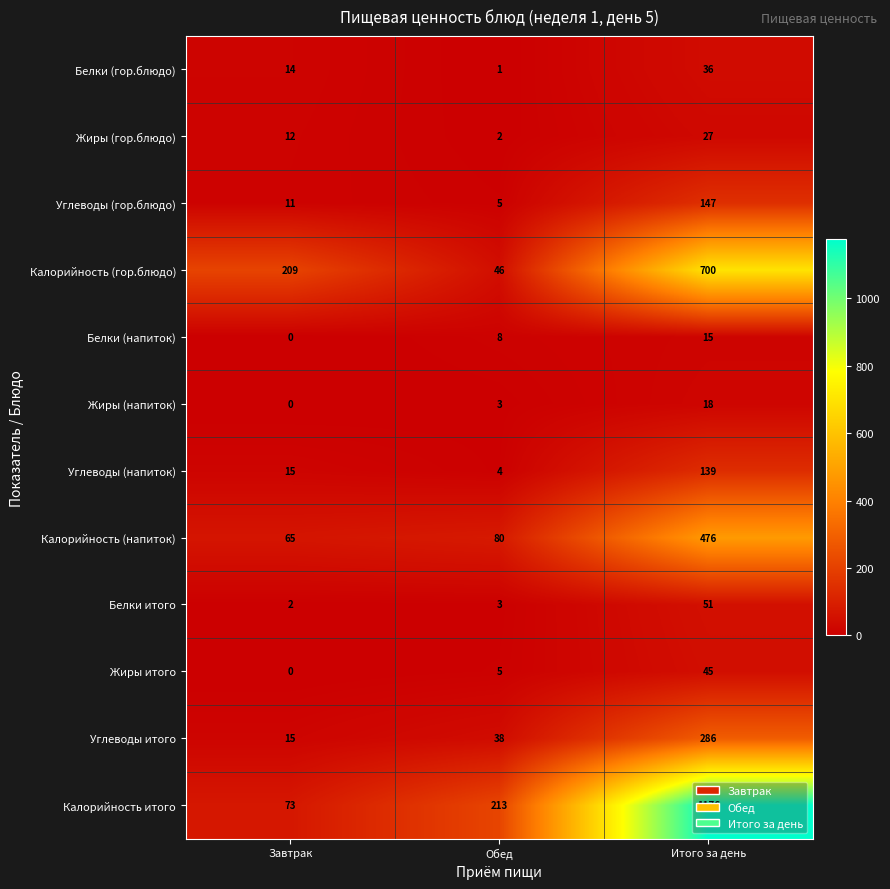

What is the sum of all Жиры итого values?

50